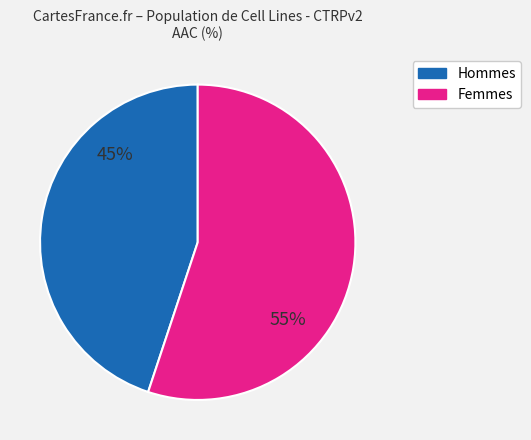

True or false: Femmes accounts for 42% of the total.

False